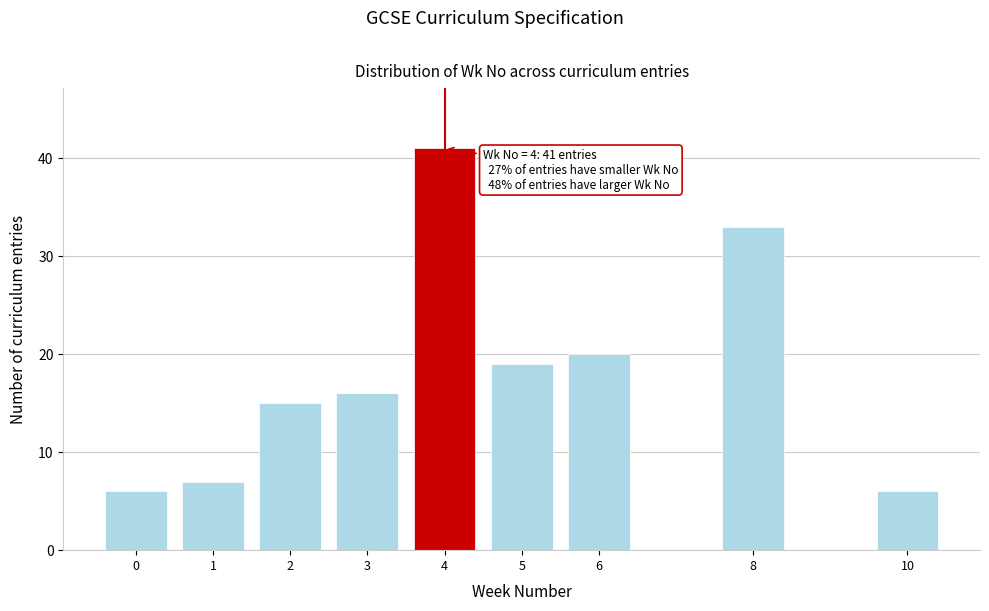

Reading left to right, list all the values displayed in this chart.

0=6	1=7	2=15	3=16	4=41	5=19	6=20	8=33	10=6